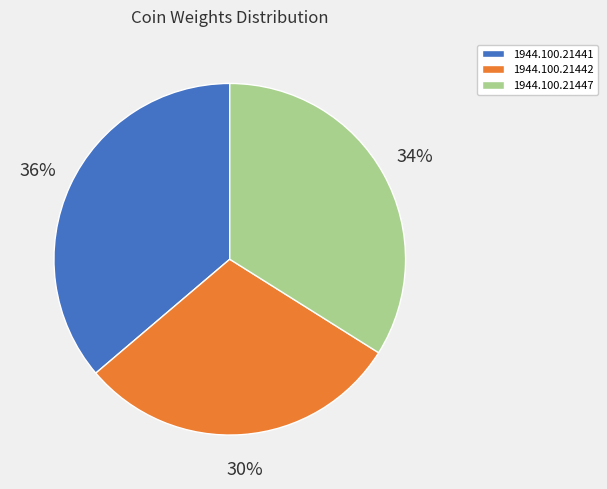

To the nearest percent, what is the average slice percentage?

33%